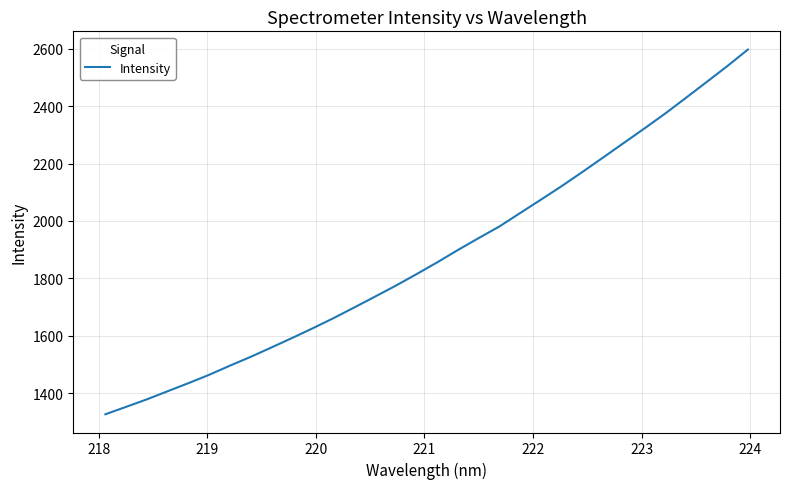

What is the minimum value shown in the chart?

1326.0